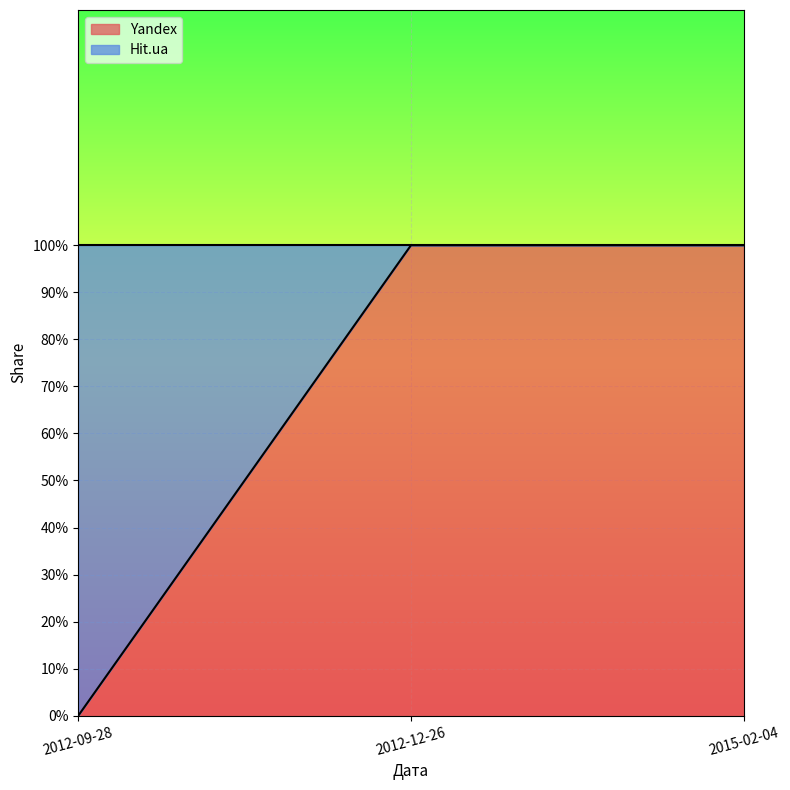

What is the change in value from 2012-09-28 to 2015-02-04?

+1